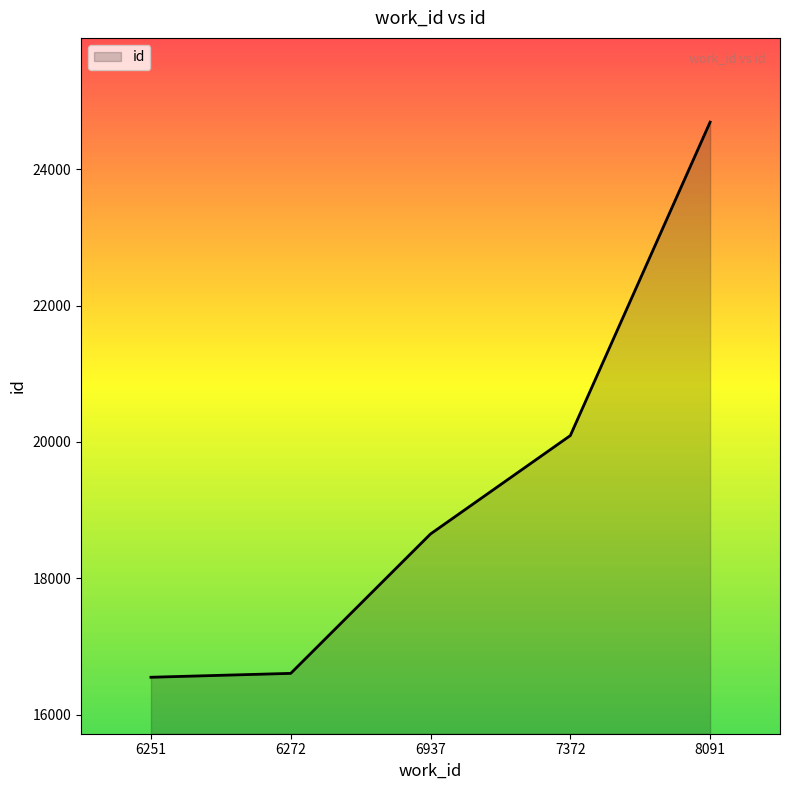

Approximately how many times larger is the value at 7372 compared to 8091?

0.8